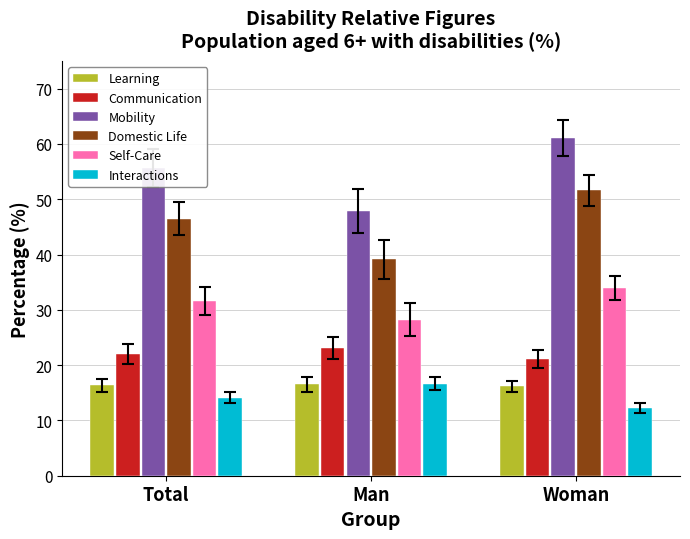

What is the sum of all Domestic Life values?

137.2